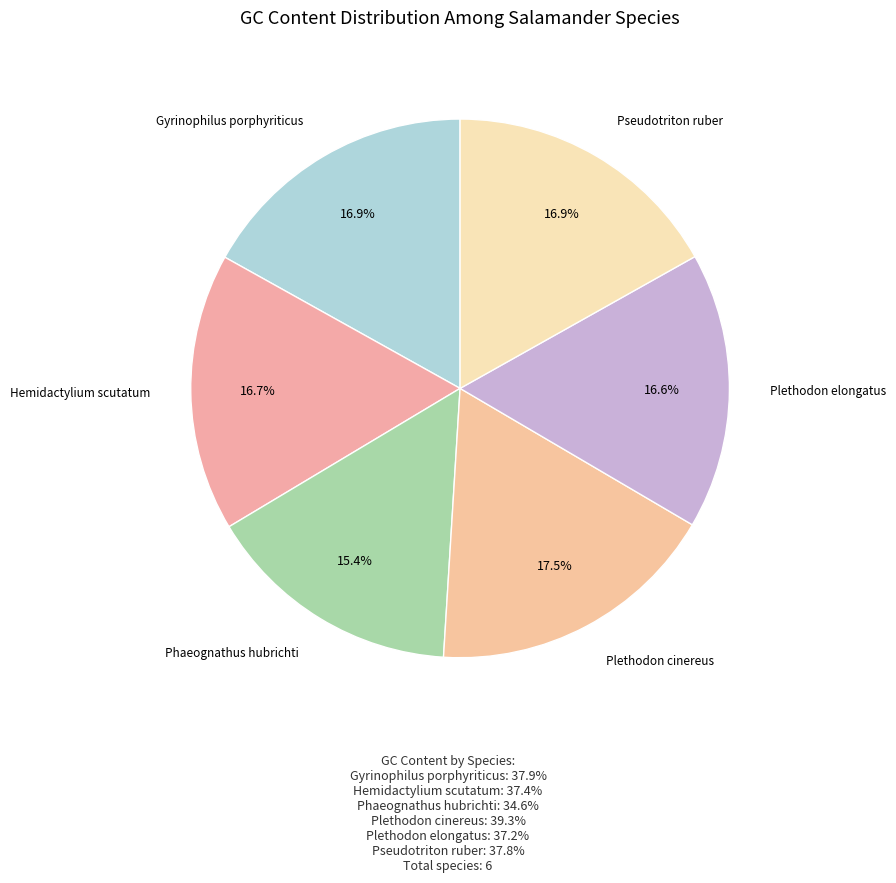

Is there any slice that represents more than half of the pie?

No